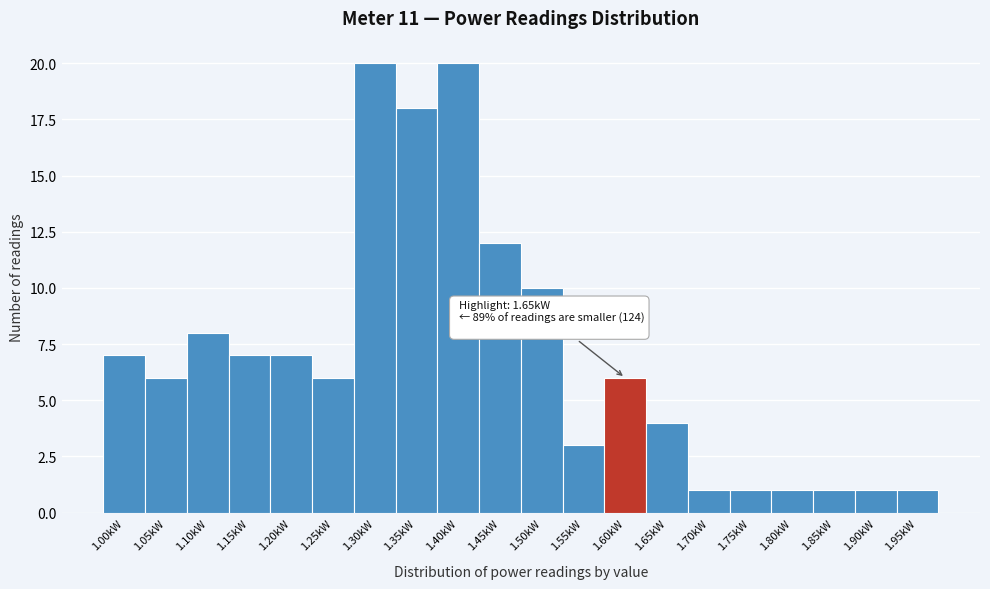

Reading left to right, extract all data points from this chart.

1.00kW=7	1.05kW=6	1.10kW=8	1.15kW=7	1.20kW=7	1.25kW=6	1.30kW=20	1.35kW=18	1.40kW=20	1.45kW=12	1.50kW=10	1.55kW=3	1.60kW=6	1.65kW=4	1.70kW=1	1.75kW=1	1.80kW=1	1.85kW=1	1.90kW=1	1.95kW=1